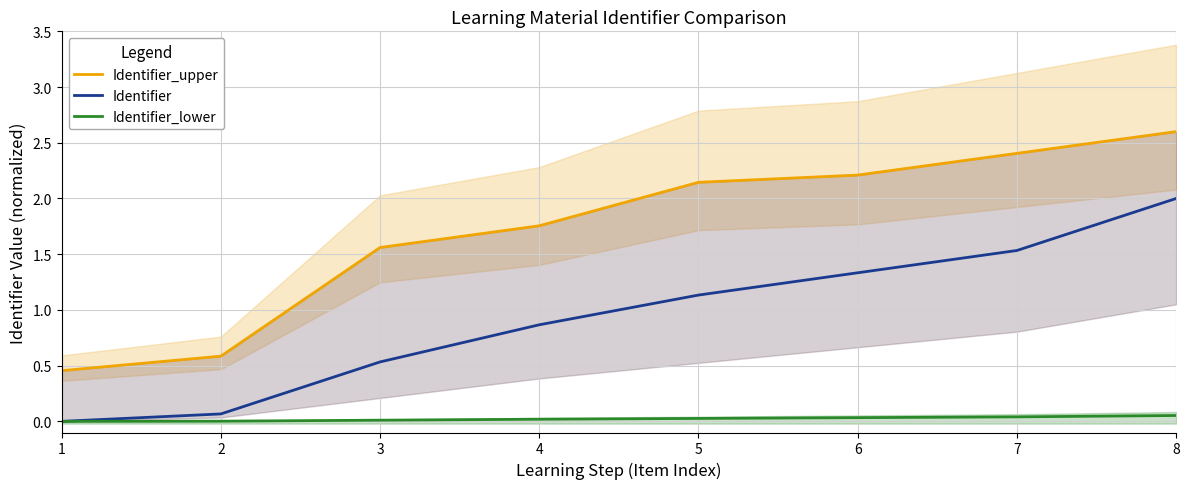

True or false: Identifier and Identifier_upper intersect in this chart.

False